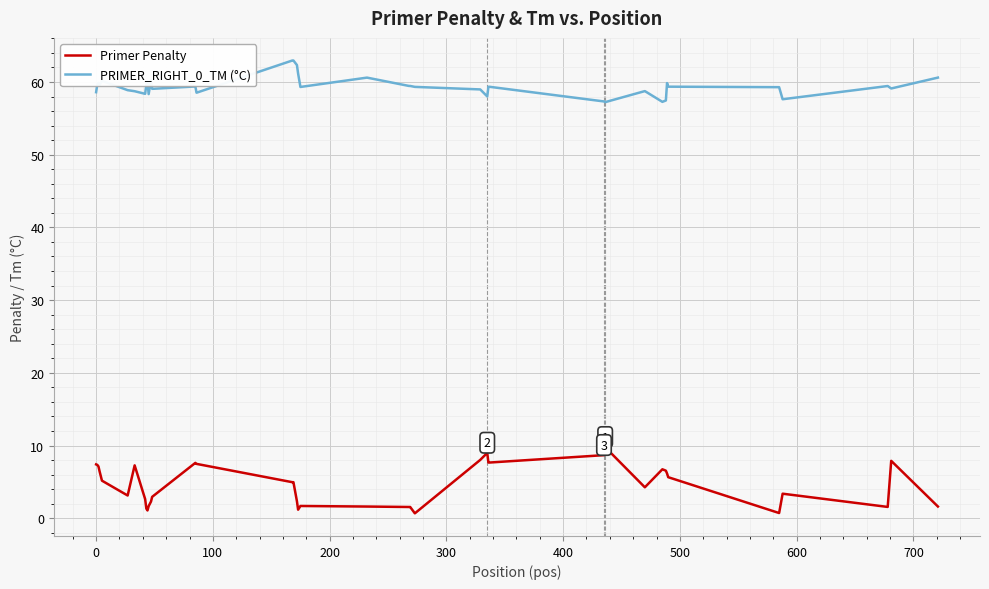

Which series has the widest spread of values?

Primer Penalty